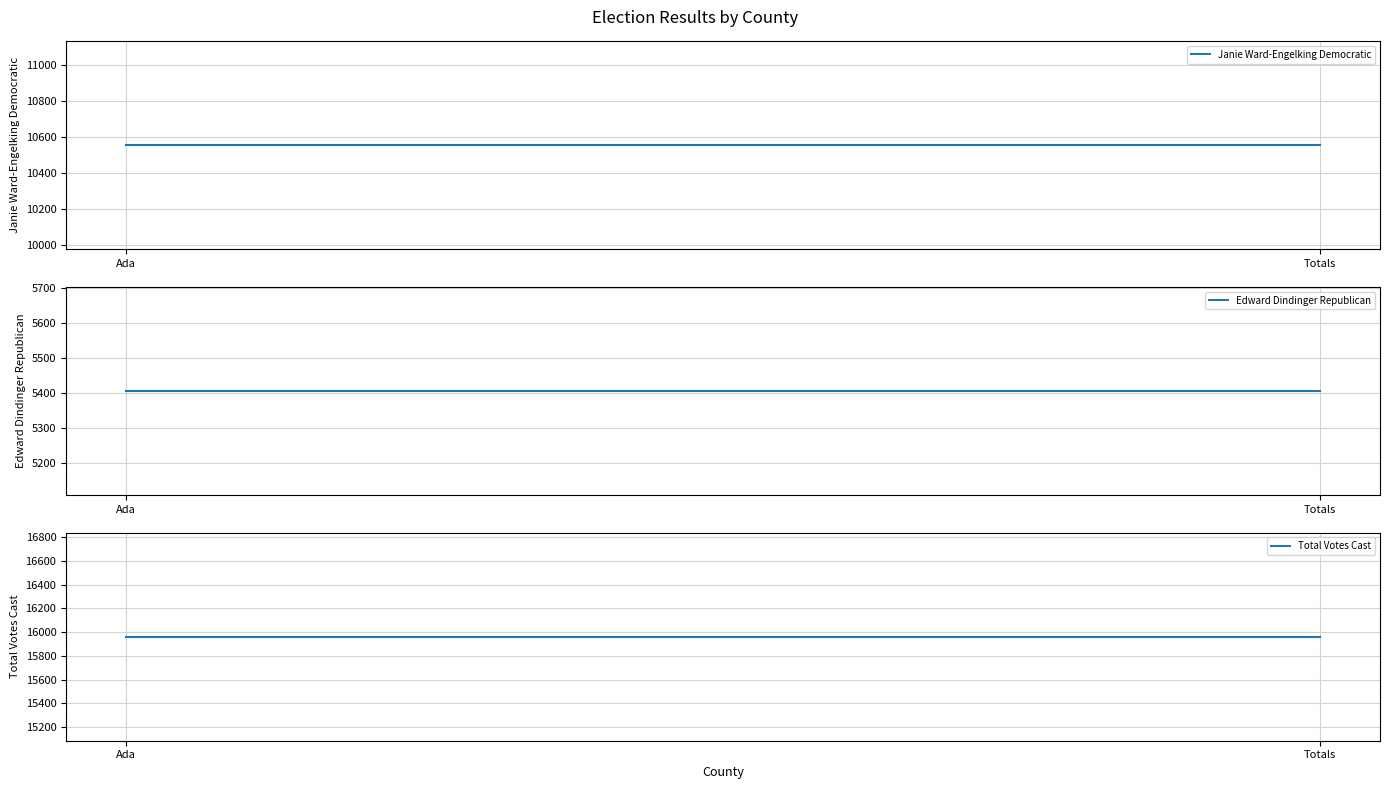

What is the sum of all Edward Dindinger Republican values?

10812